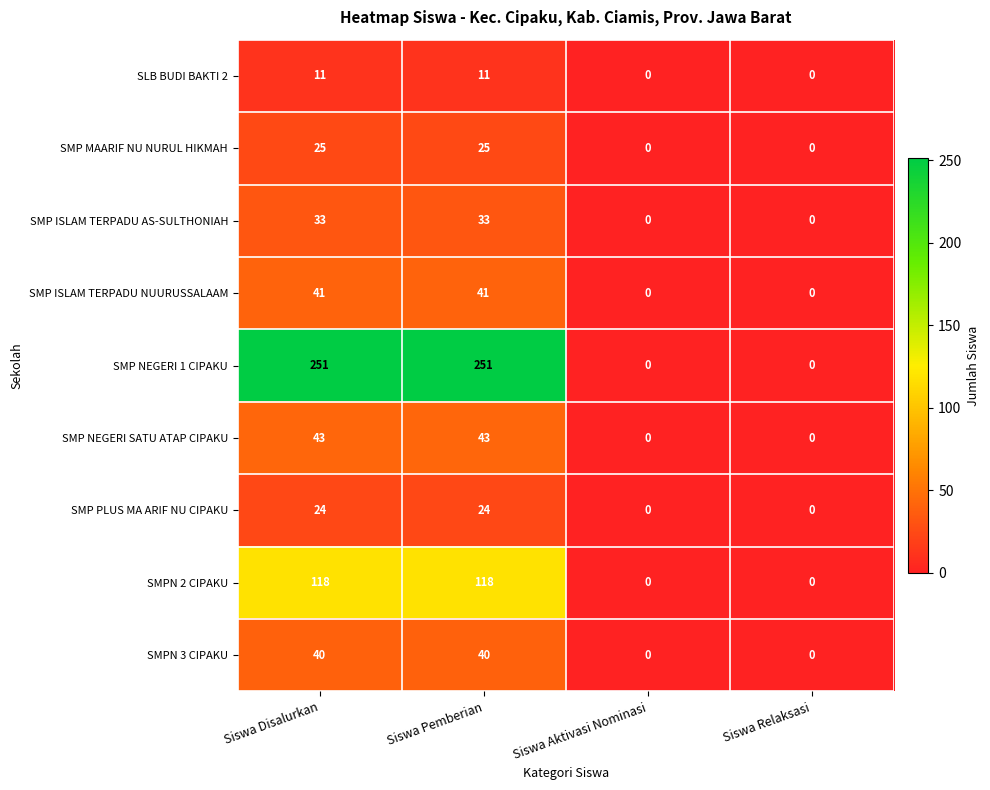

What is the greatest value displayed?

251